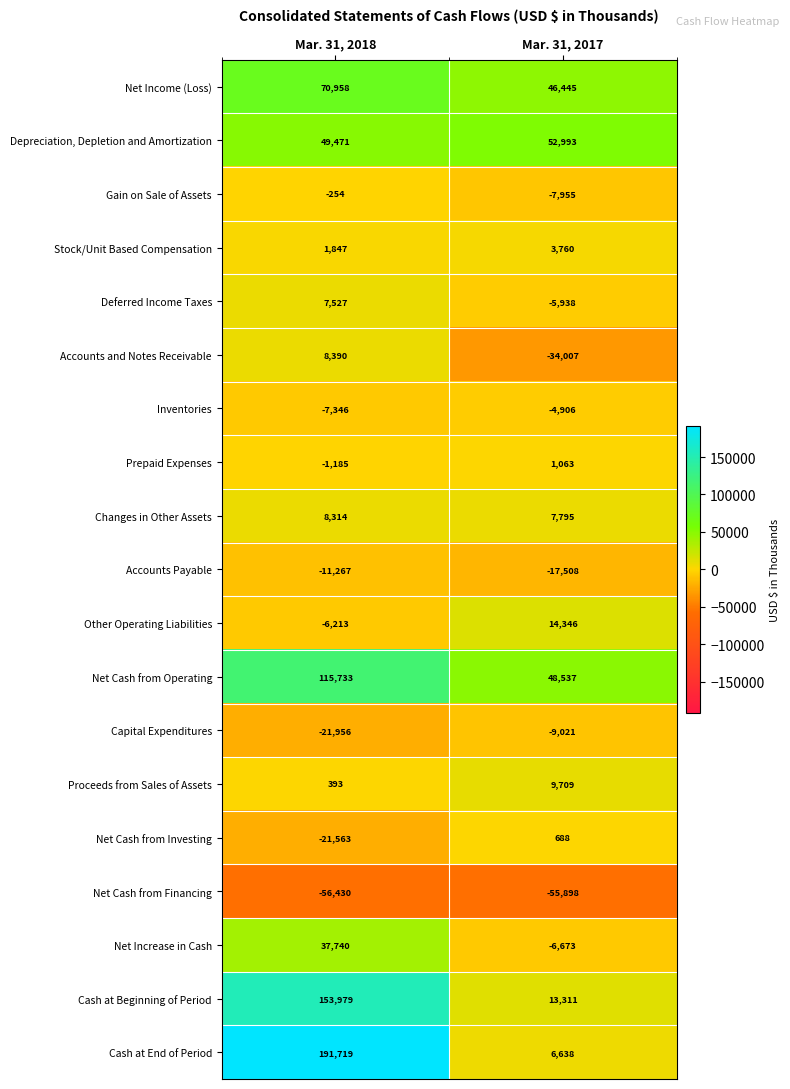

What is the sum of all Net Cash from Operating values?

164270